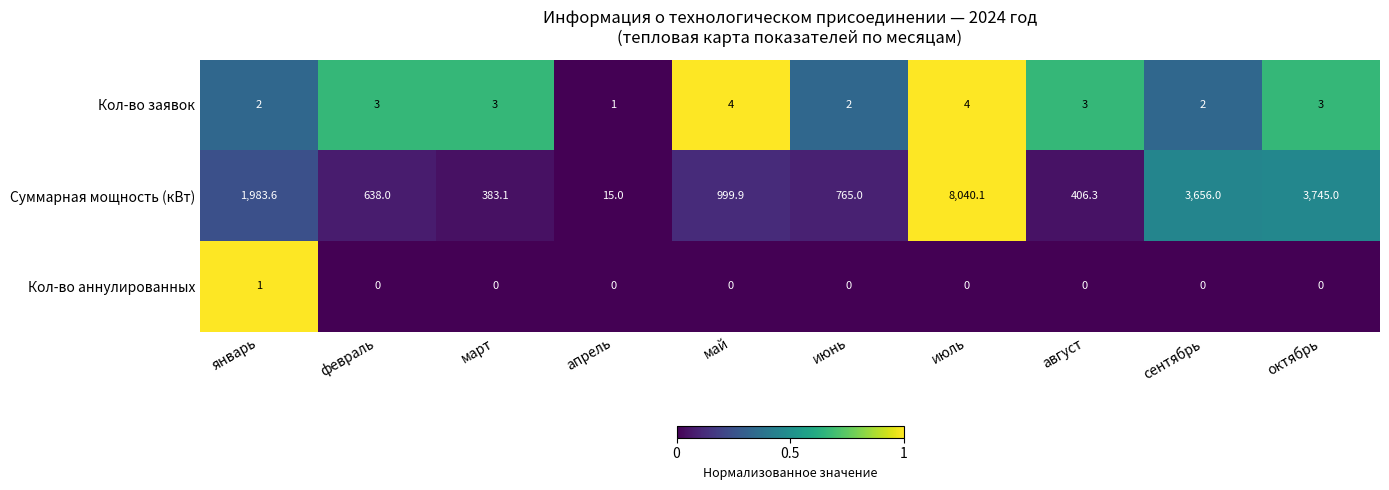

Rank the series by their maximum value, from highest to lowest.

Суммарная мощность (кВт), Кол-во заявок, Кол-во аннулированных